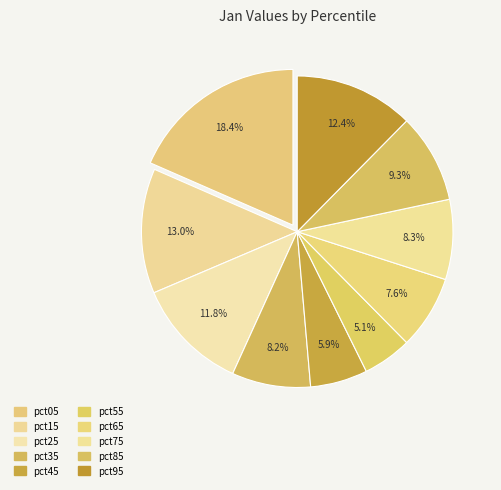

The pct85 slice represents 3% of the pie. True or false?

False